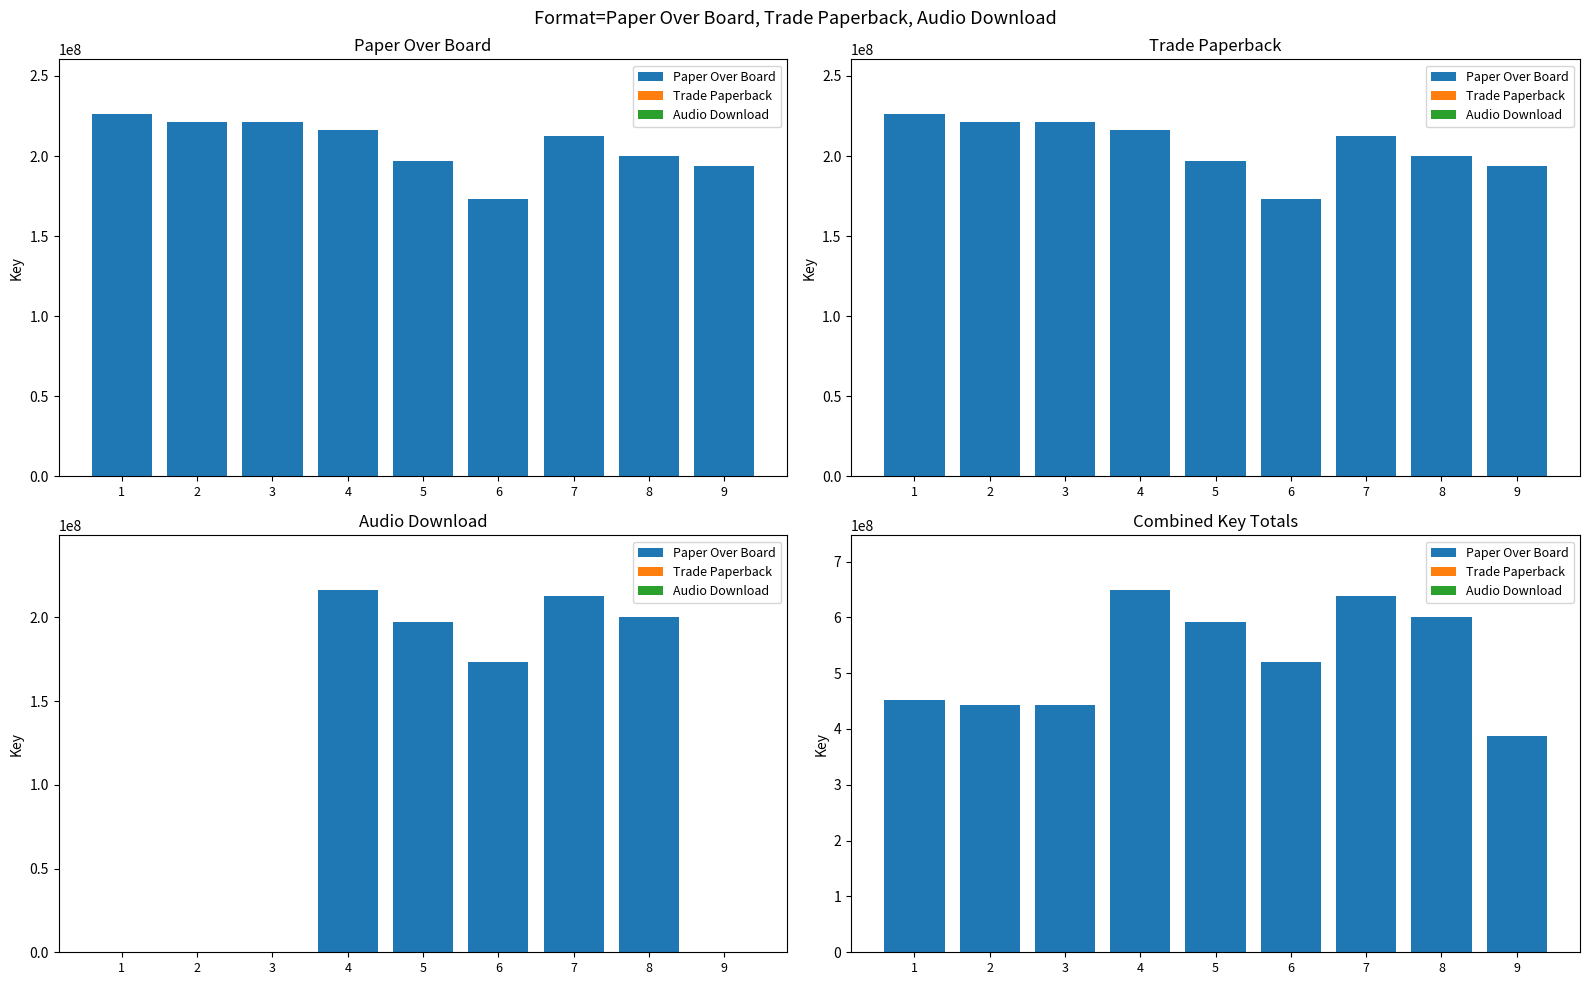

The Paper Over Board series shows 303394961 at 5. True or false?

False